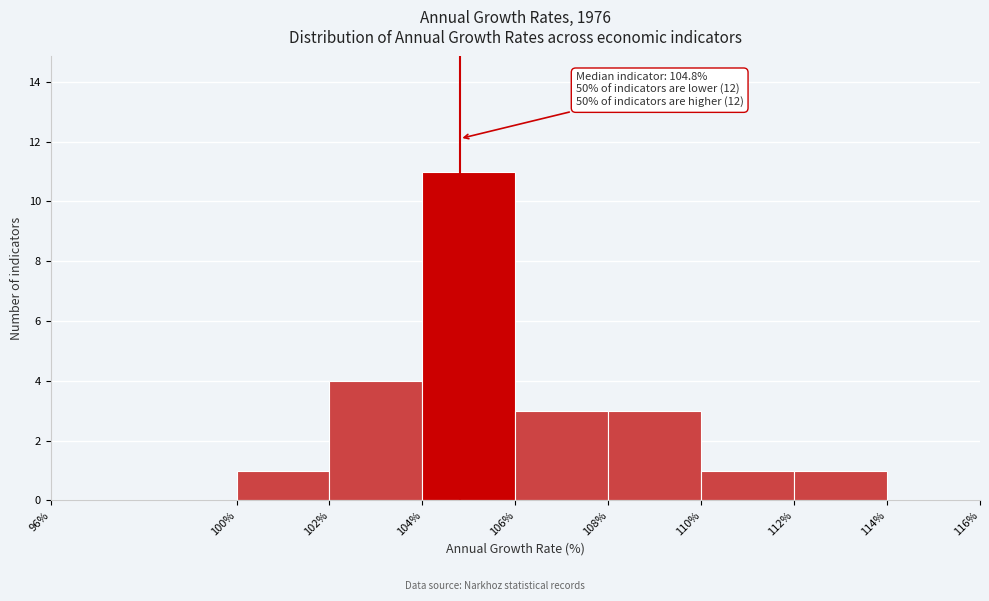

Which range on the x-axis has the tallest bar?

104% to 106%